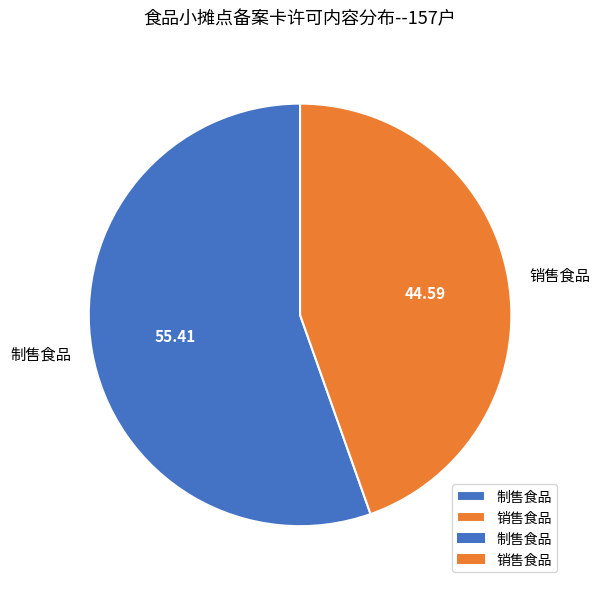

The 销售食品 slice represents 45% of the pie. True or false?

True